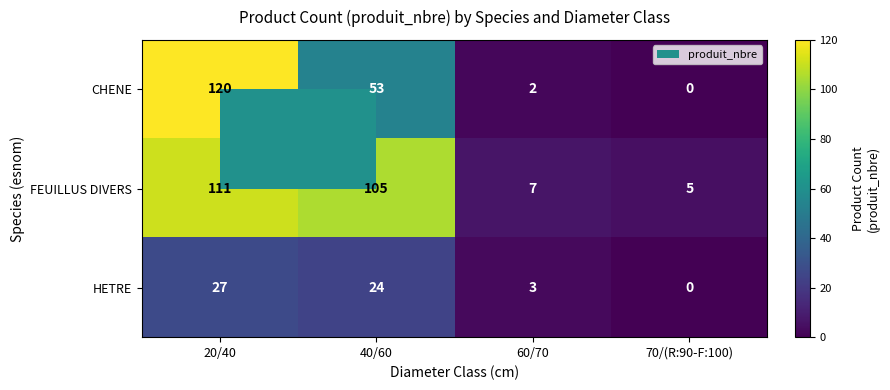

What is the spread (max minus min) of values at 70/(R:90-F:100)?

5